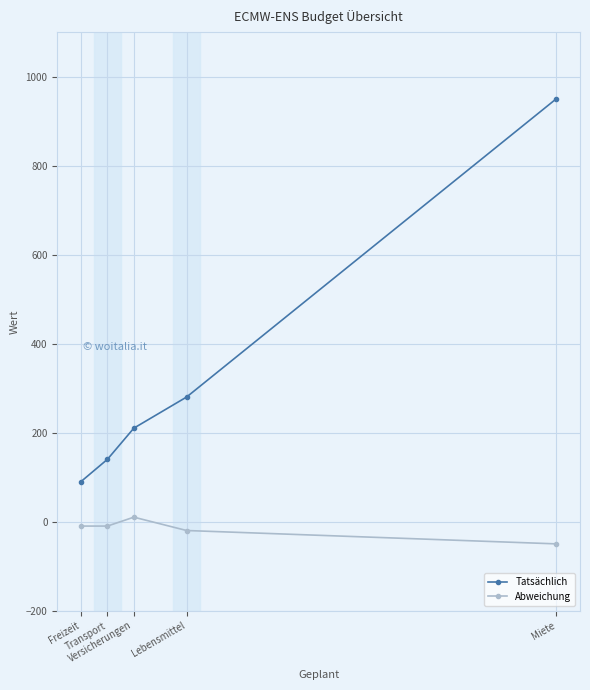

What is the label of the 3rd point from the left?

Versicherungen